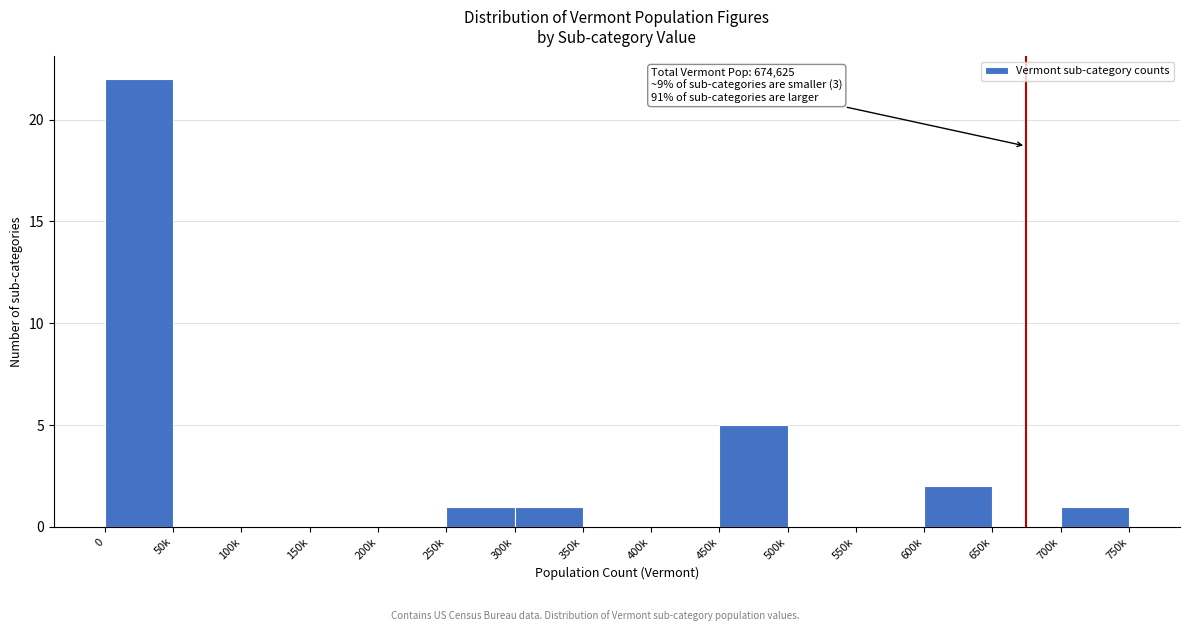

Reading left to right, list all the values displayed in this chart.

0=22	50k=0	100k=0	150k=0	200k=0	250k=1	300k=1	350k=0	400k=0	450k=5	500k=0	550k=0	600k=2	650k=0	700k=1